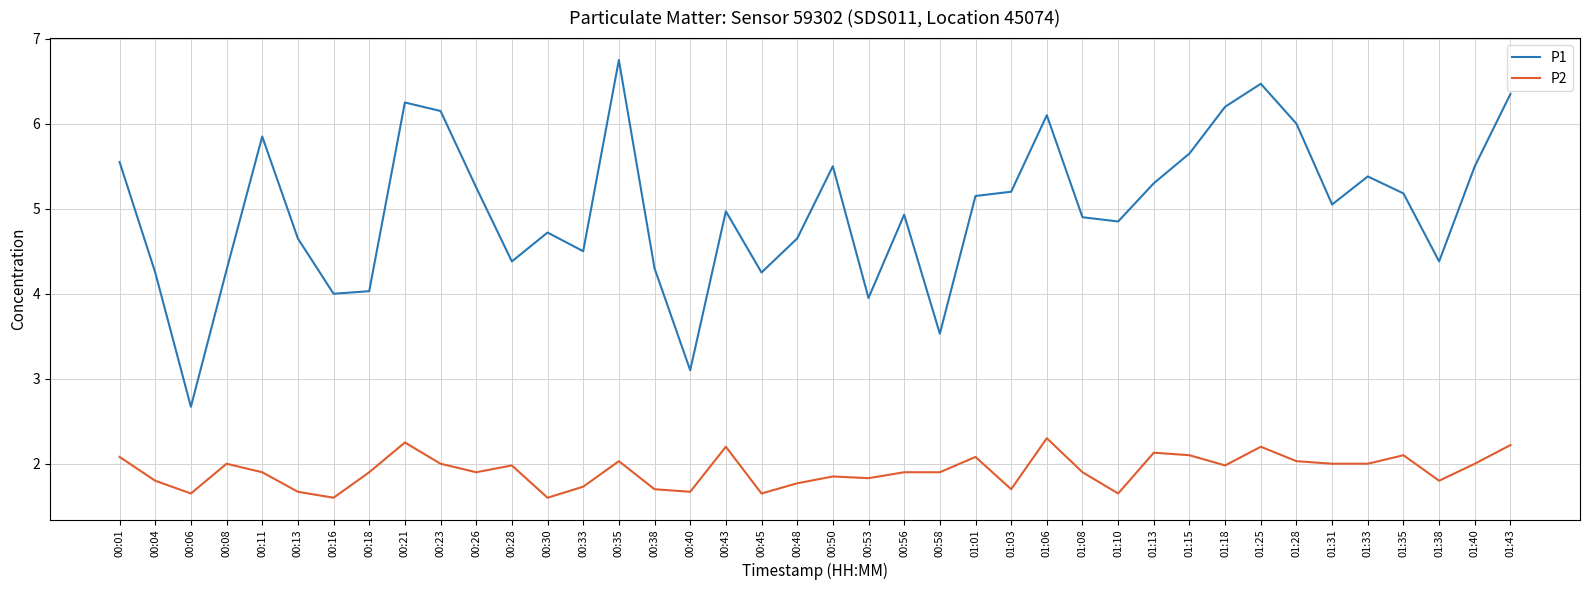

At which category does P2 reach its first local peak?

00:08